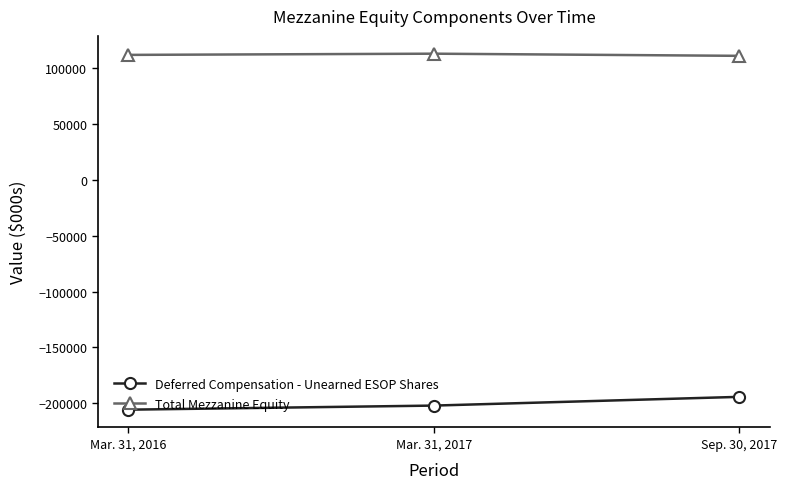

How many values in the Deferred Compensation - Unearned ESOP Shares series are below -202008?

1